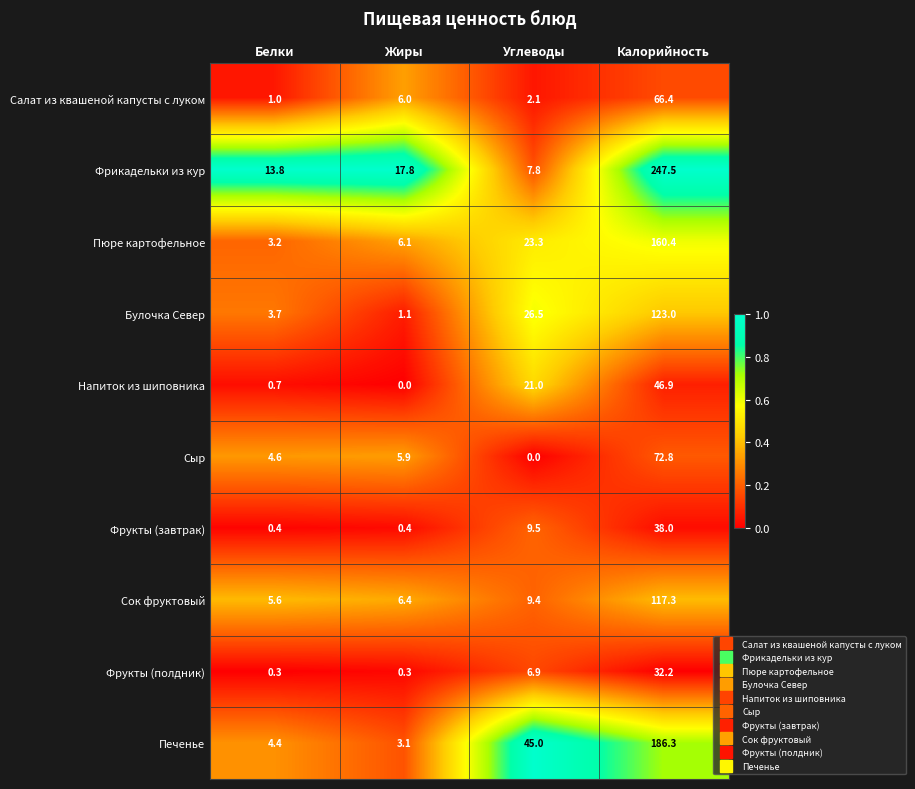

Which series has the widest spread of values?

Фрикадельки из кур